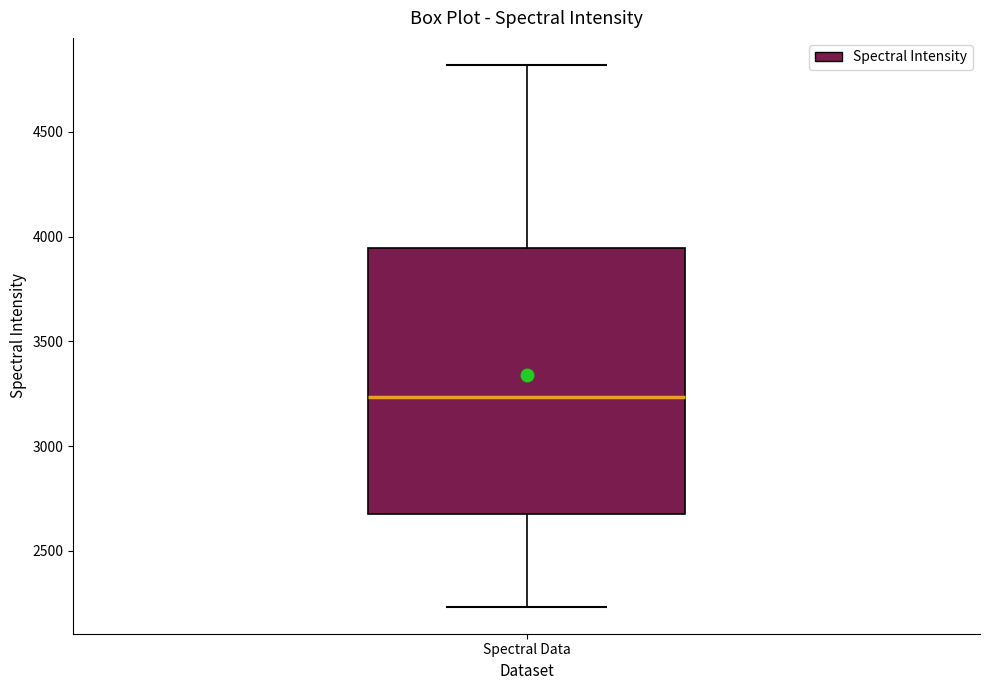

Where is the upper edge of the box for Spectral Data on the y-axis? The values are not printed on the chart, so give them approximately, as read against the axis.

3950